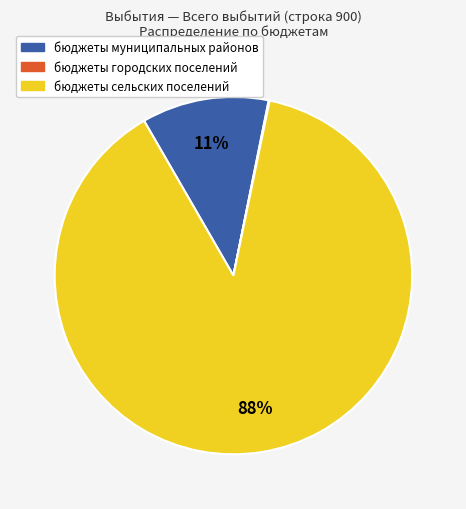

To the nearest percent, what is the combined percentage of бюджеты сельских поселений and бюджеты муниципальных районов?

100%